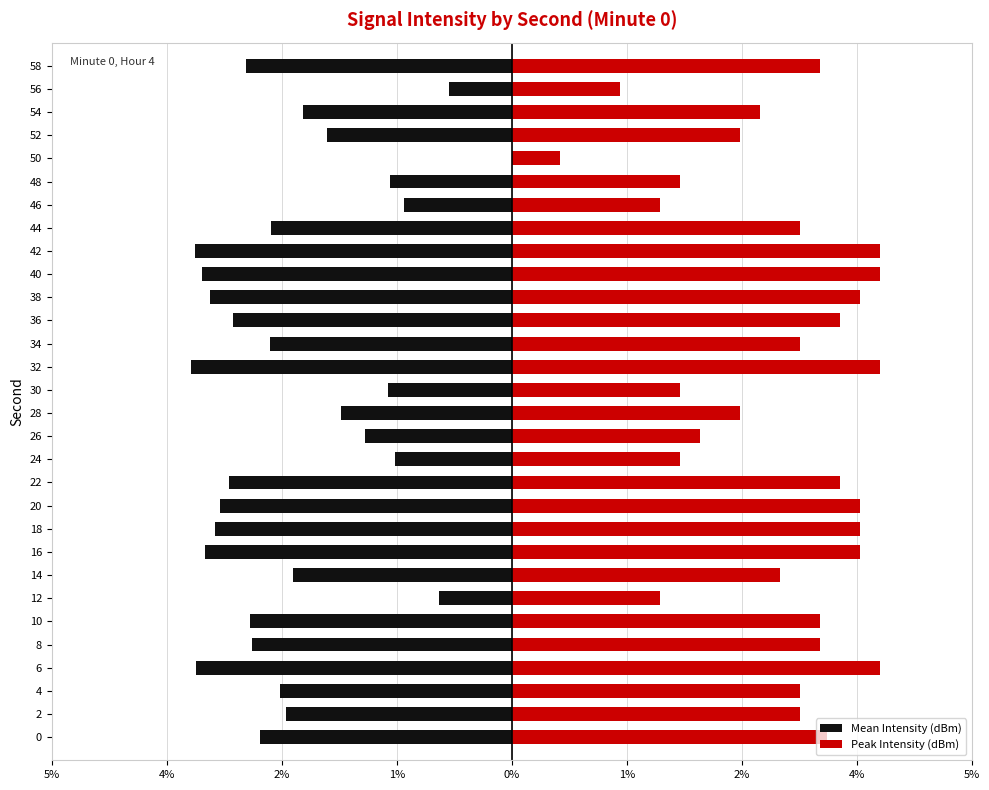

Are the bars horizontal?

Yes